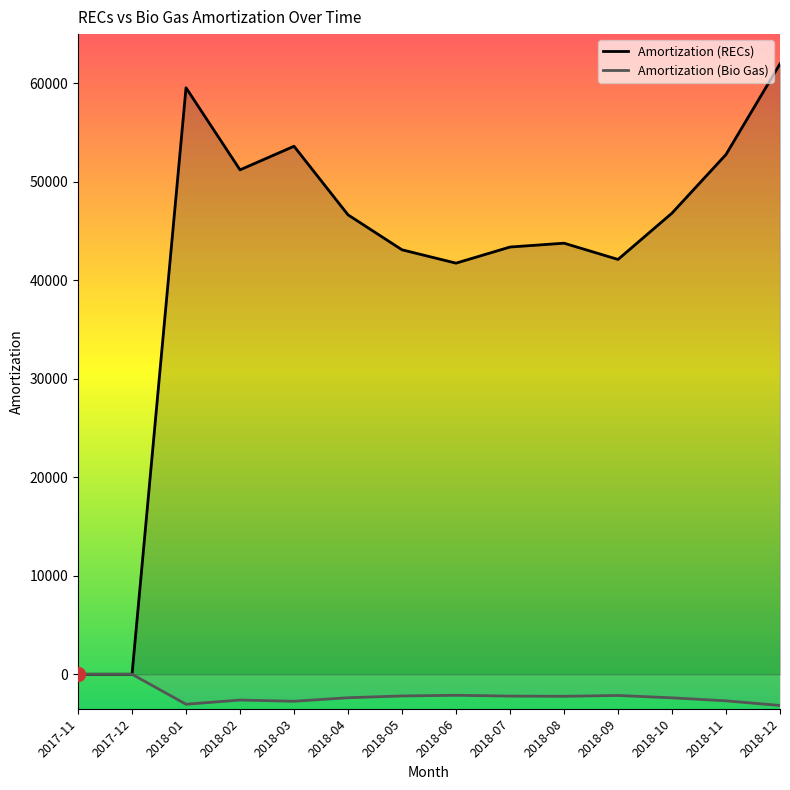

True or false: Amortization (Bio Gas) has more than 1 points higher than both neighbors.

True